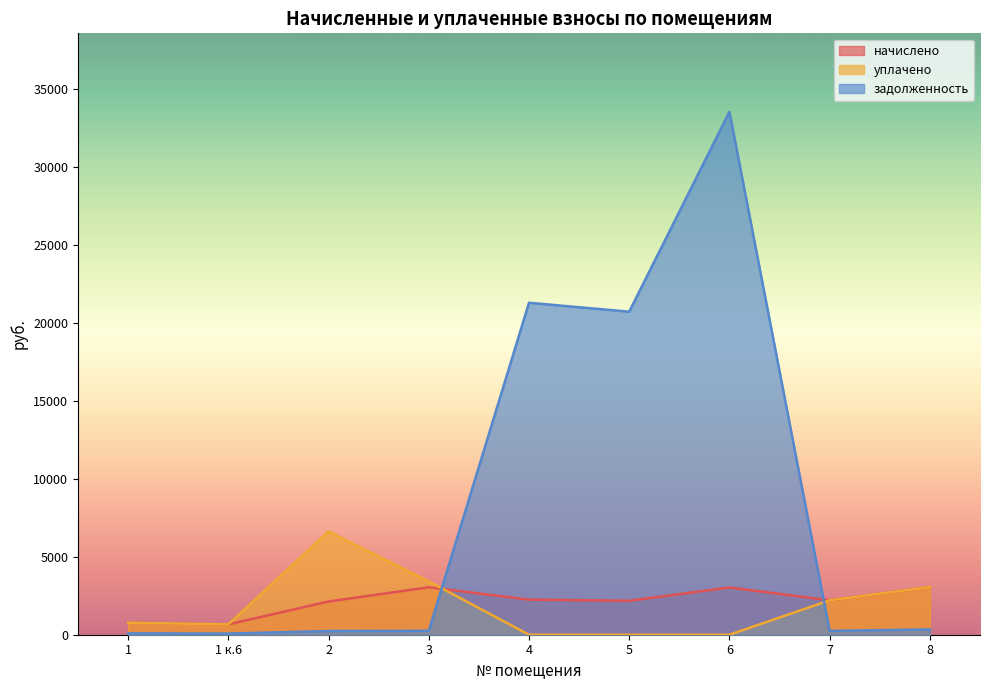

At which category is the sum across all series the highest?

6